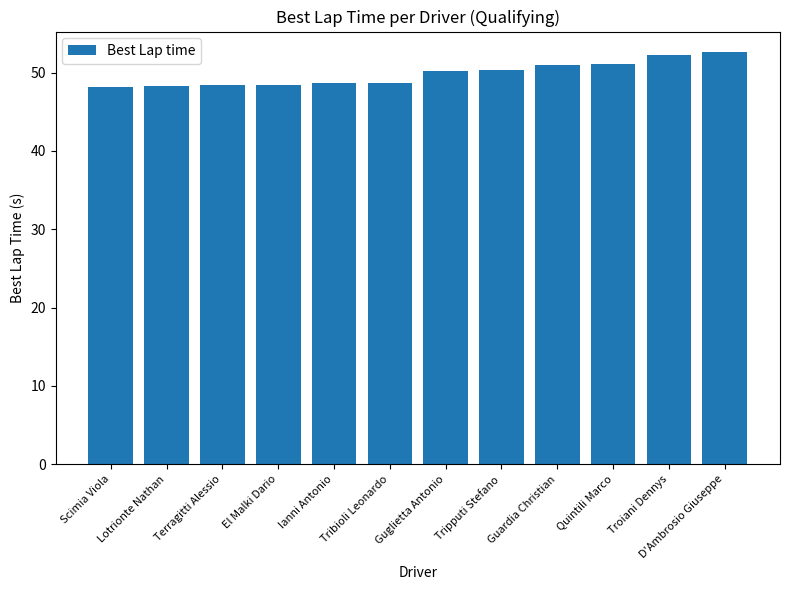

What is the greatest value displayed?

52.6